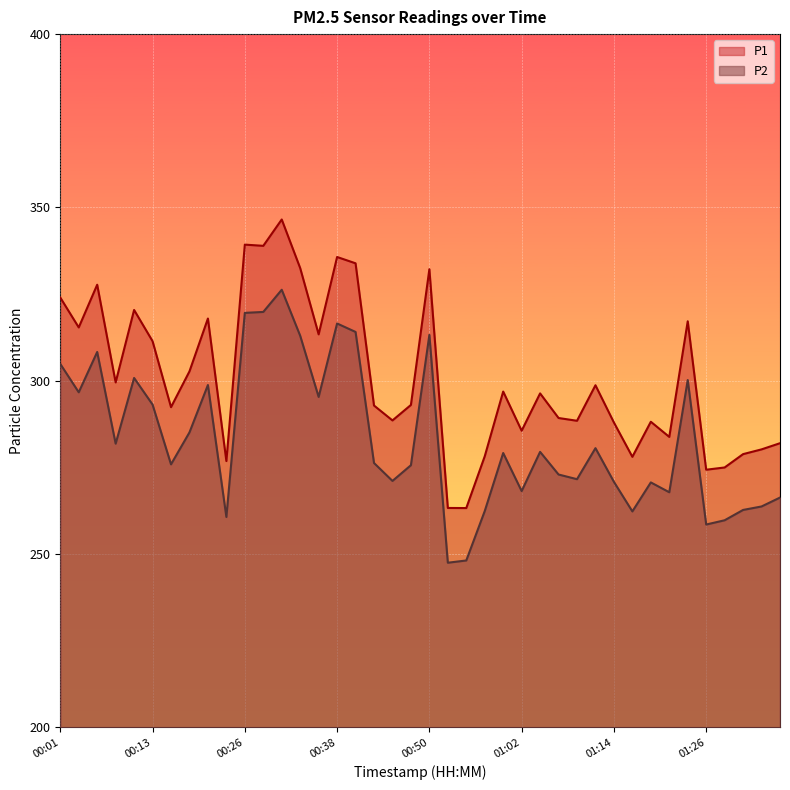

True or false: P1 and P2 intersect in this chart.

False